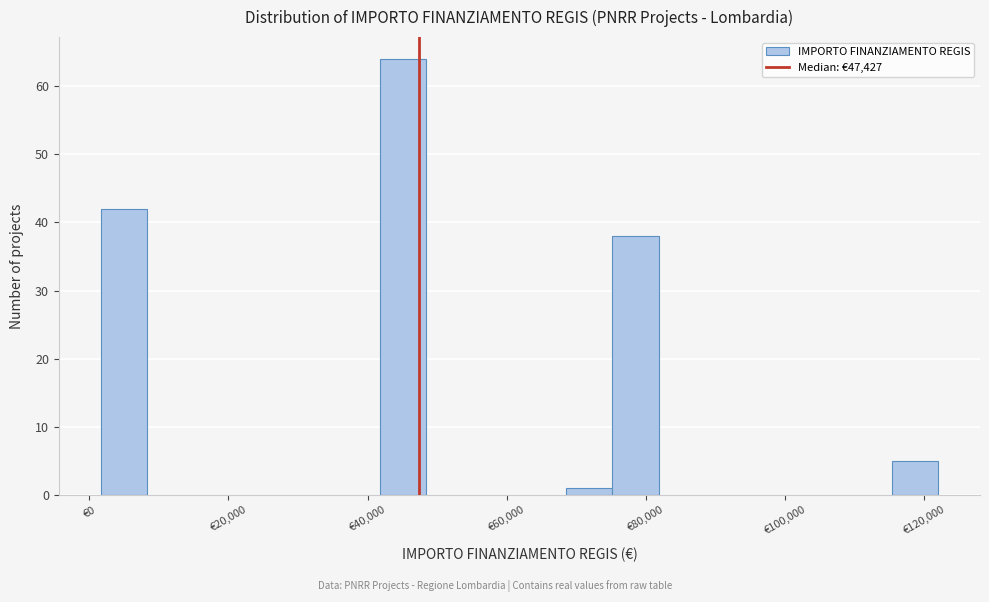

Read against the x-axis, roughly where is the centre of the tallest bar?

46000